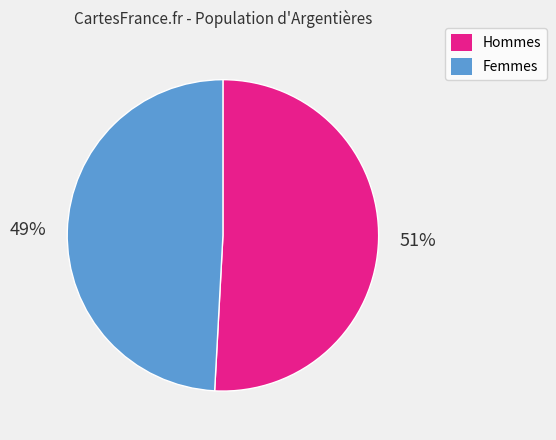

Which slice is the smallest?

Femmes